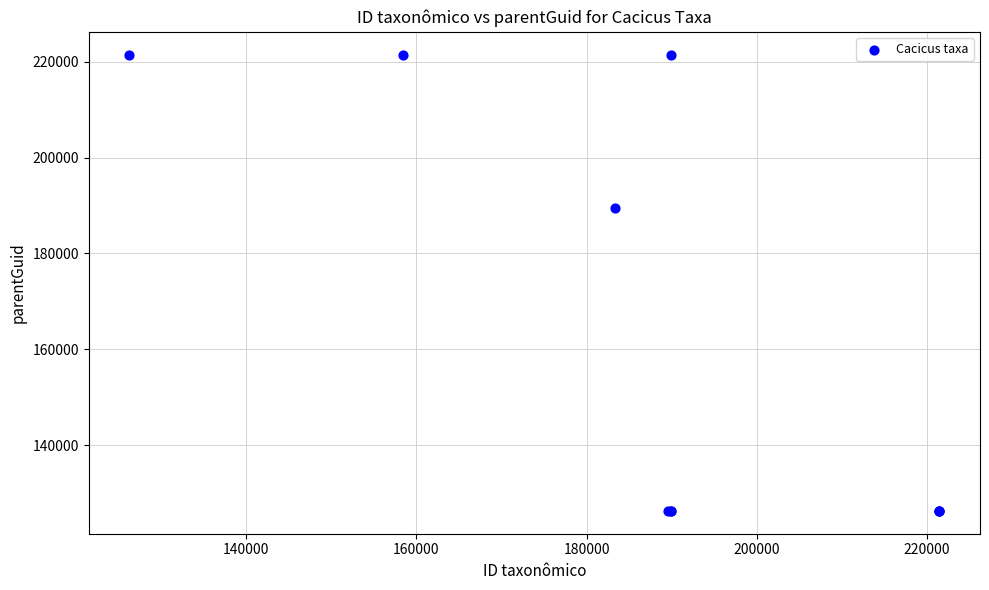

What Y value in the scatter plot is closest to 173880?

189556